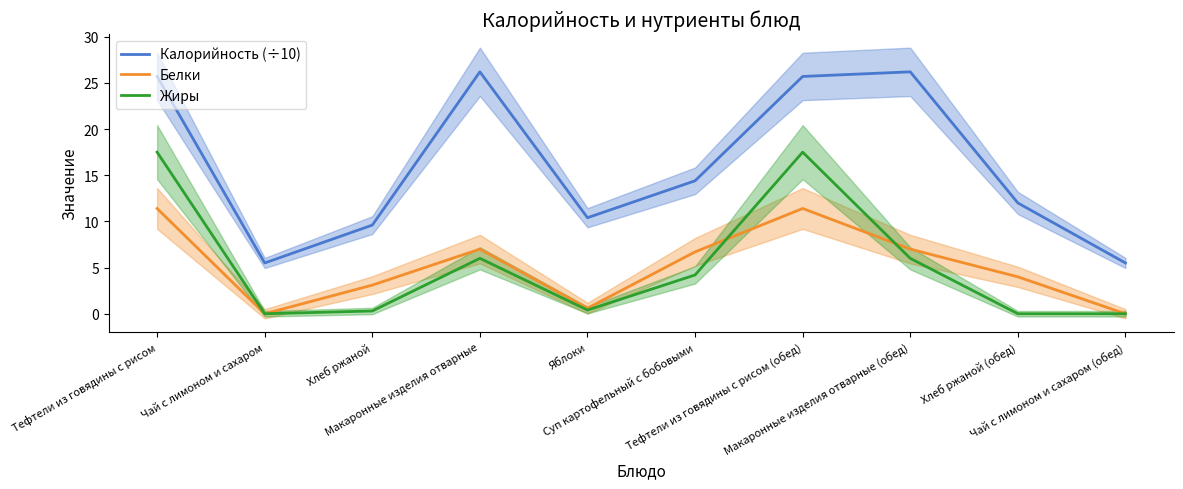

After their last crossing, which series has the higher values: Белки or Жиры?

Белки